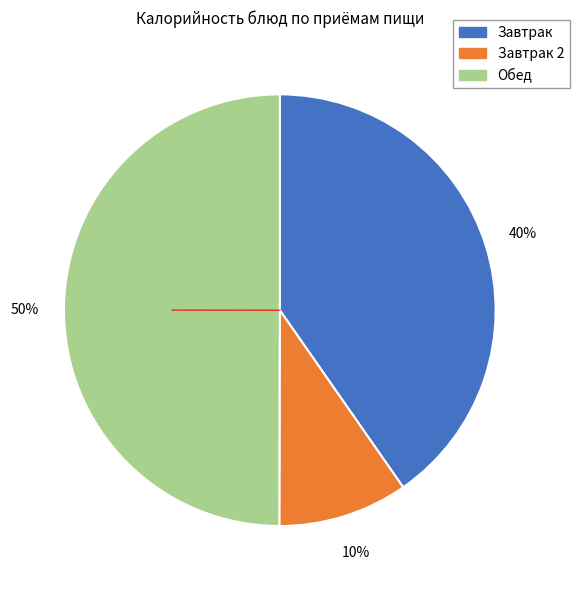

Count the number of slices in the pie.

3